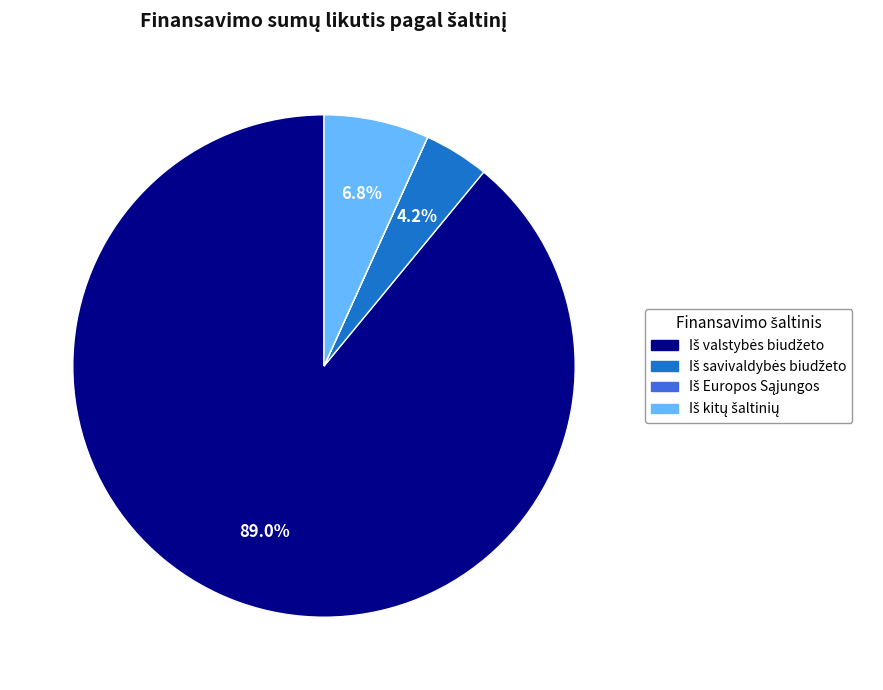

Is there a majority slice in this chart?

Yes